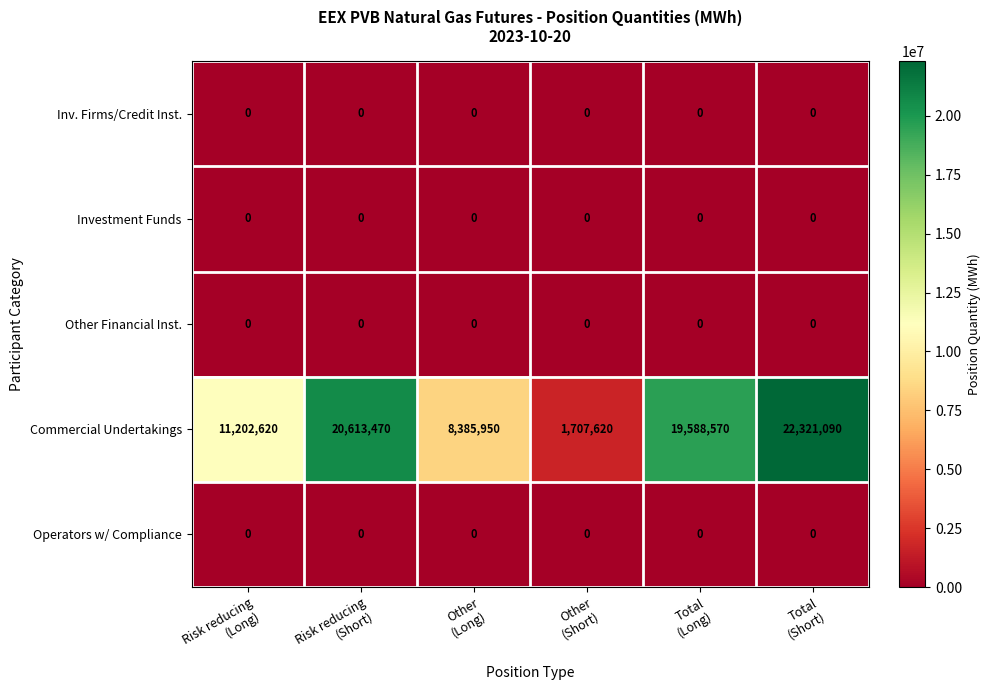

Reading left to right, transcribe all the data shown in this chart.

Inv. Firms/Credit Inst.: 0	0	0	0	0	0
Investment Funds: 0	0	0	0	0	0
Other Financial Inst.: 0	0	0	0	0	0
Commercial Undertakings: 11202620	20613470	8385950	1707620	19588570	22321090
Operators w/ Compliance: 0	0	0	0	0	0